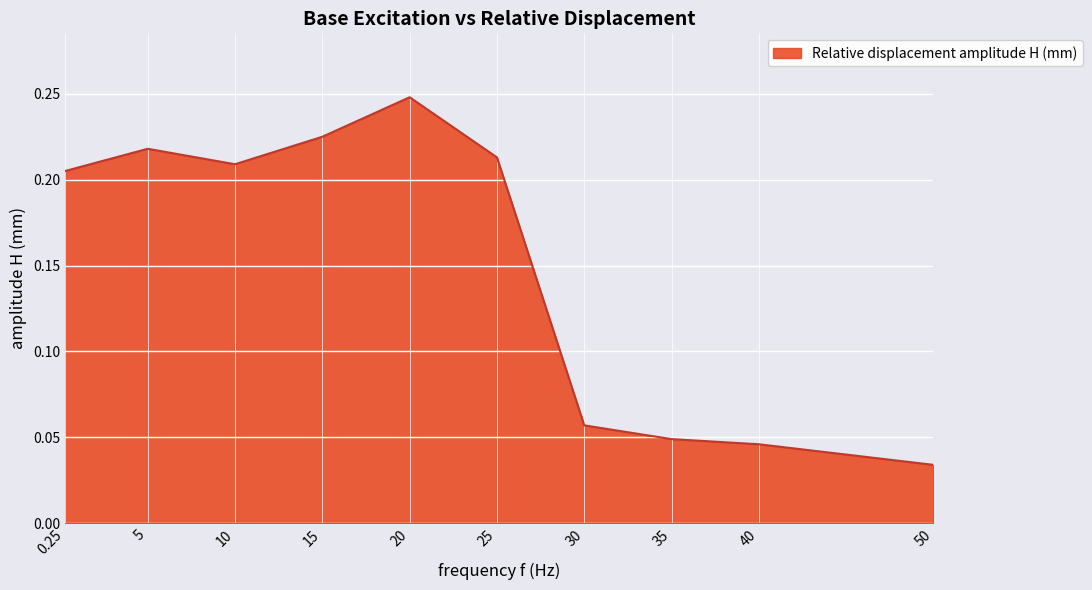

Rank the categories by value from lowest to highest.

50, 40, 35, 30, 0.25, 10, 25, 5, 15, 20